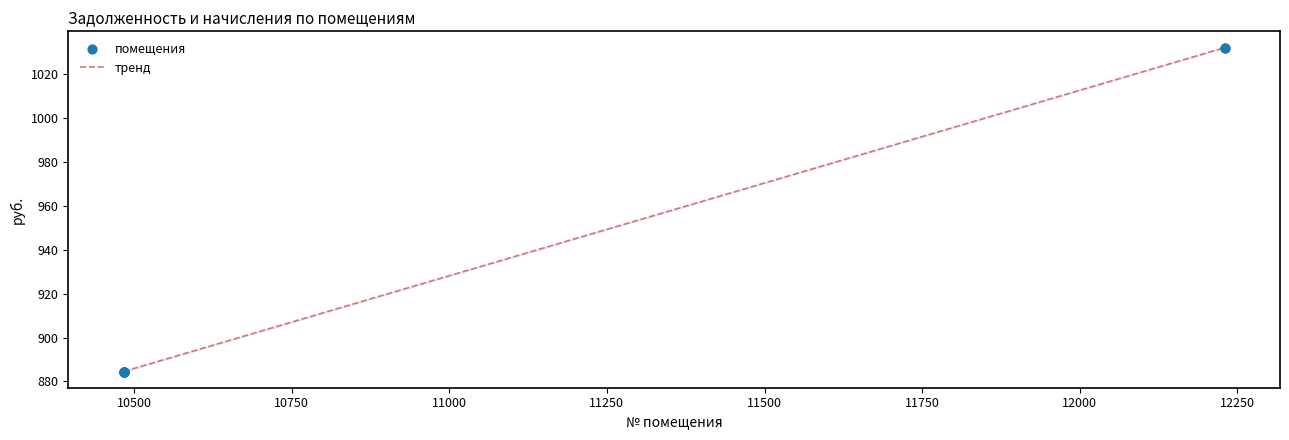

What is the smallest value displayed?

884.5